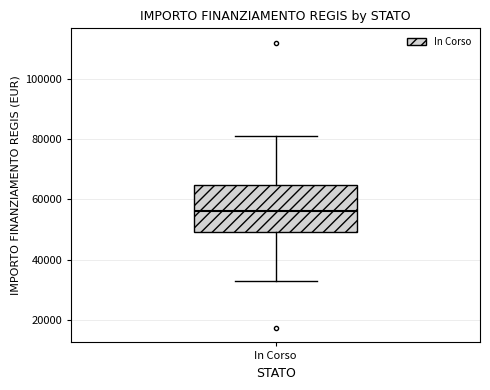

Transcribe this box plot: give where the median line is, the range the box spans, and where the two whiskers end, as read against the y-axis. The values are not printed on the chart, so give them approximately, as read against the axis.

median 56000, box 50000 to 64000, whiskers 32000 to 80000